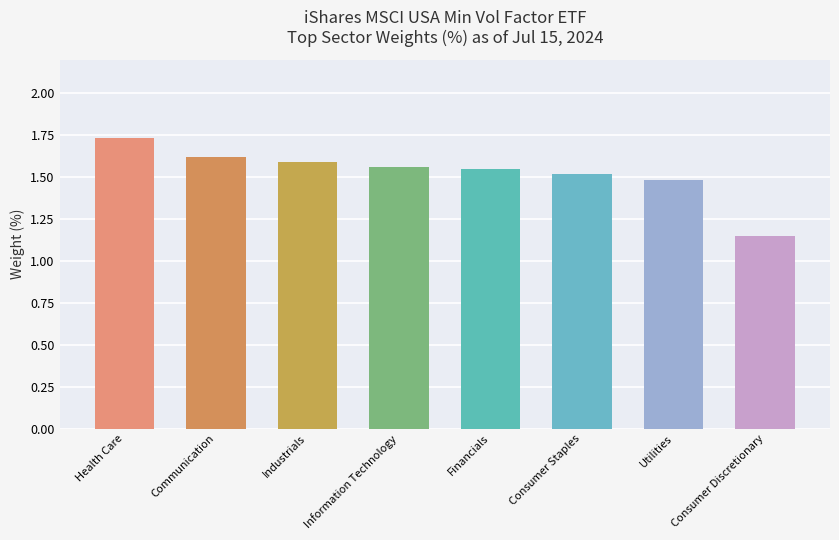

Is it true that the value at Consumer Staples is 2.7?

False